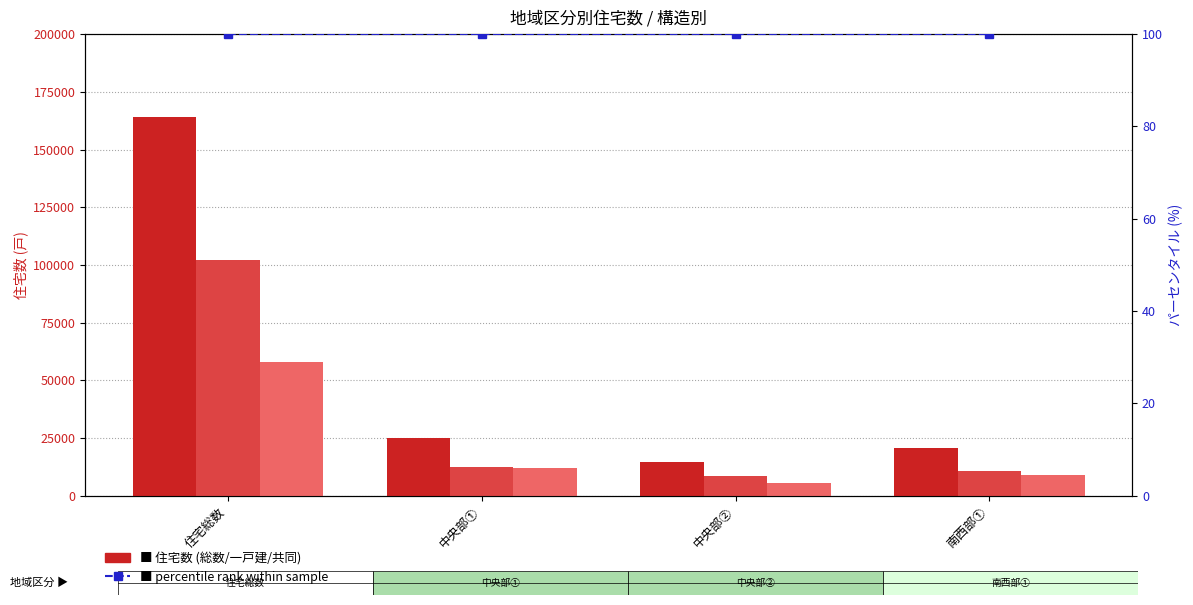

At which label does percentile rank reach its peak?

住宅総数